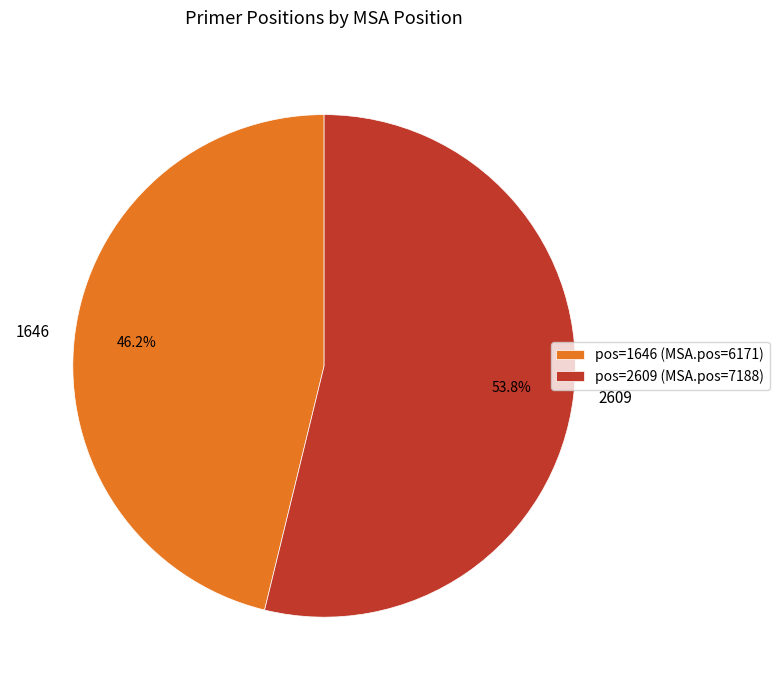

Approximately how many times larger is the value at 1646 compared to 2609?

0.9